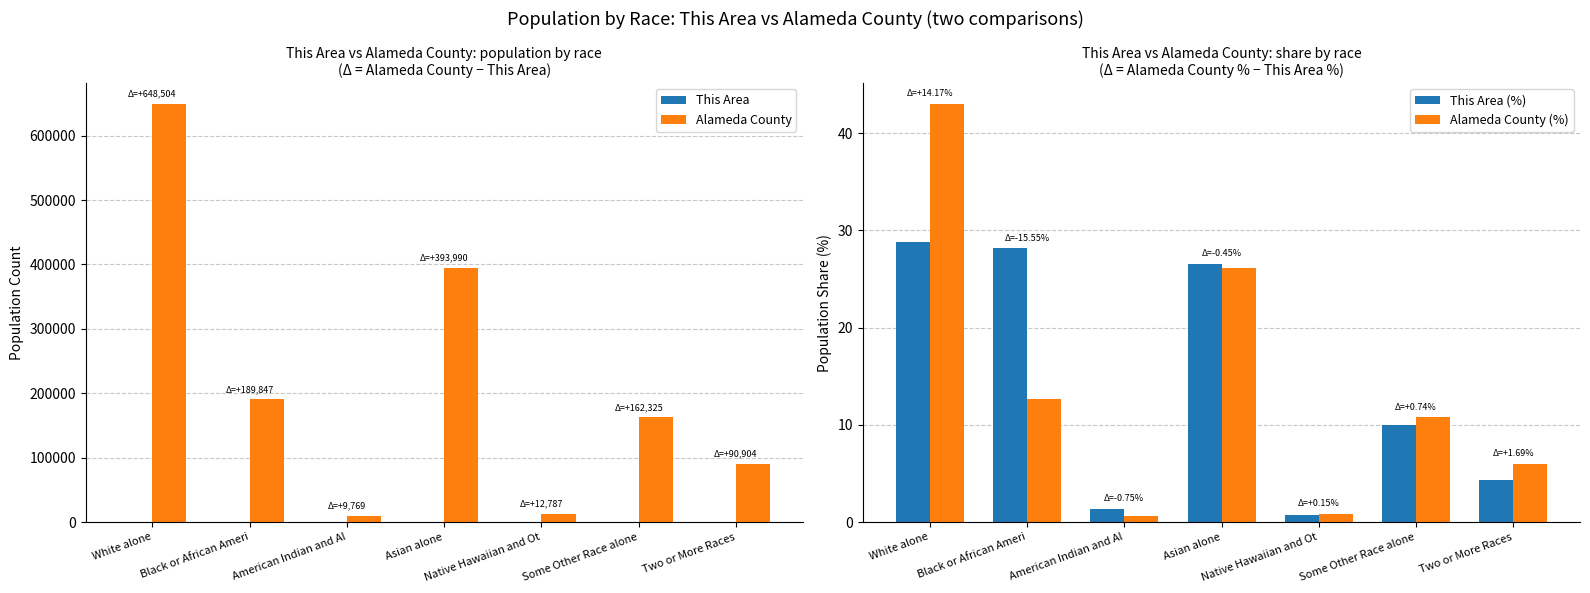

Reading left to right, extract all data points from this chart.

This Area: 618.0	604.0	30.0	570.0	15.0	215.0	93.0
Alameda County: 649122.0	190451.0	9799.0	394560.0	12802.0	162540.0	90997.0
This Area (%): 28.8	28.2	1.4	26.6	0.7	10.0	4.3
Alameda County (%): 43.0	12.6	0.6	26.1	0.8	10.8	6.0